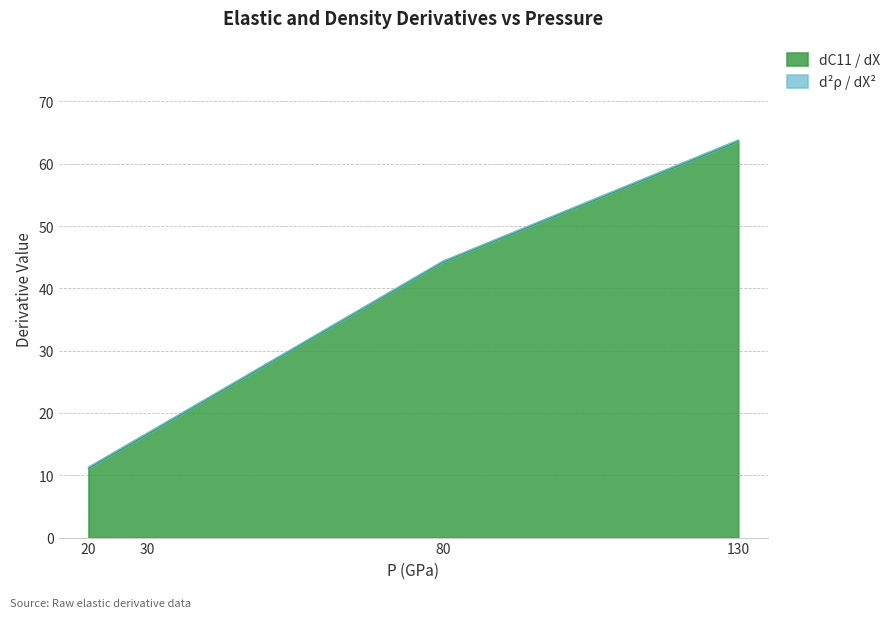

Which category has the lowest value across all series?

20